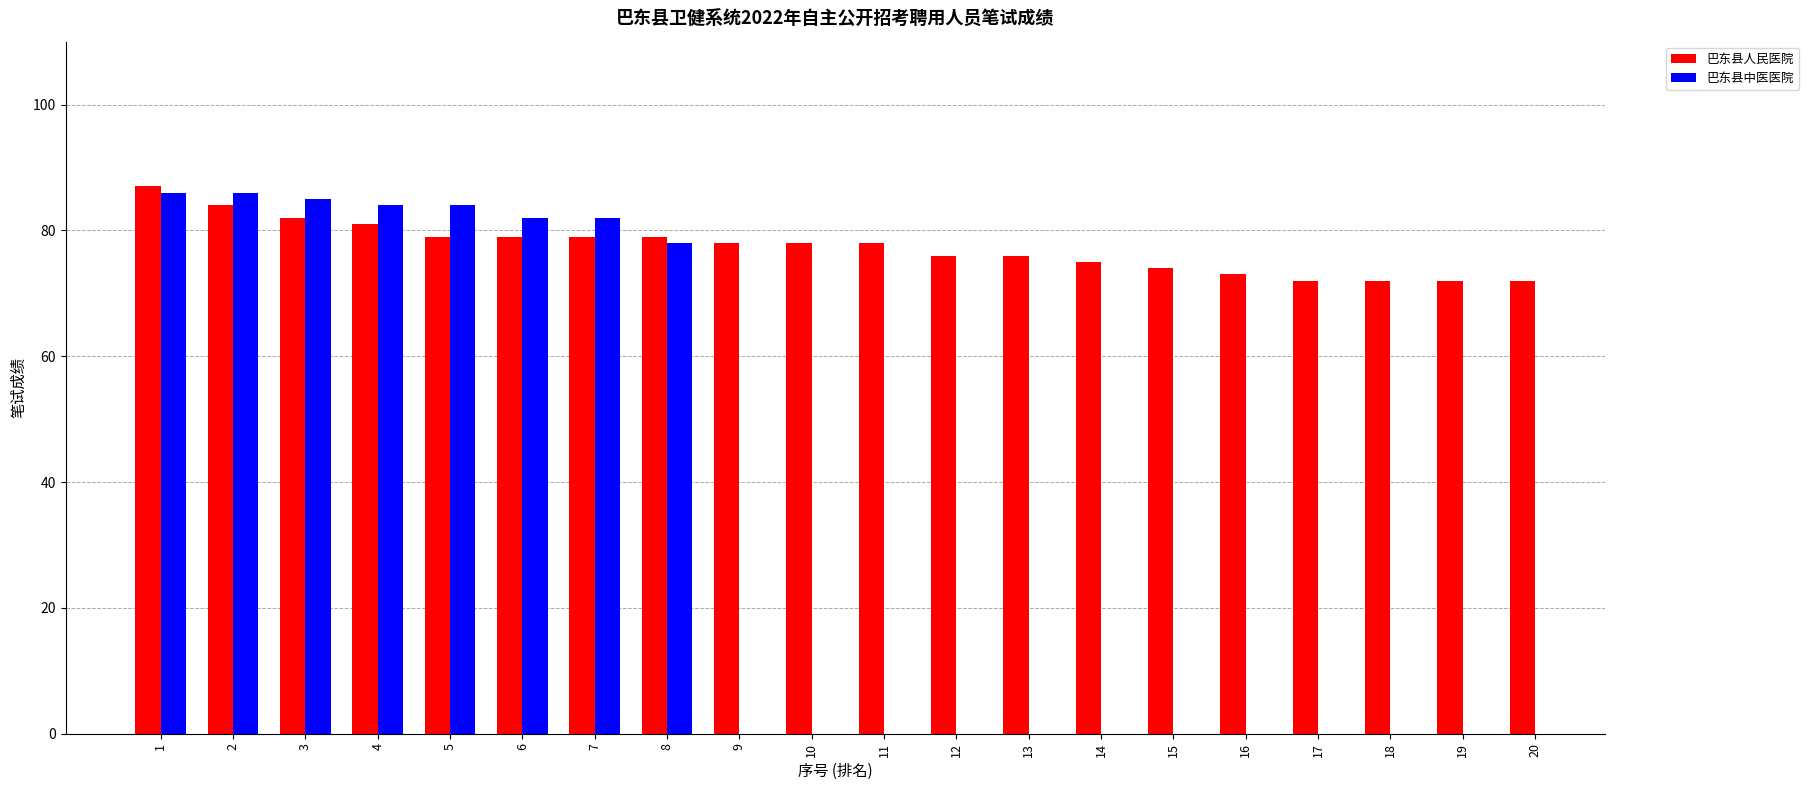

Which series has the widest spread of values?

巴东县人民医院